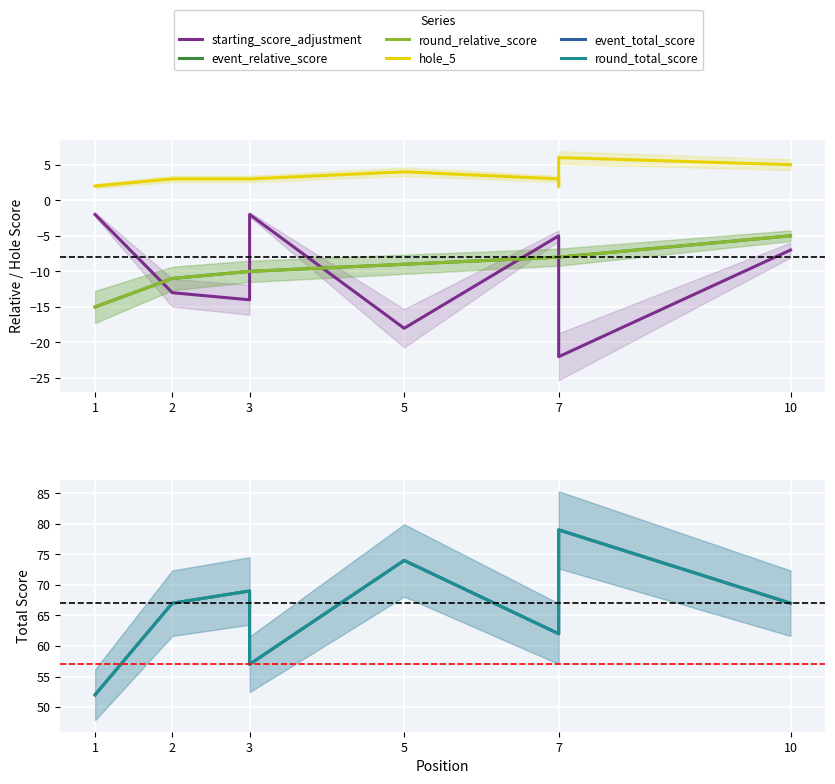

What is the sum of the hole_5 values at 2 and 1?

5